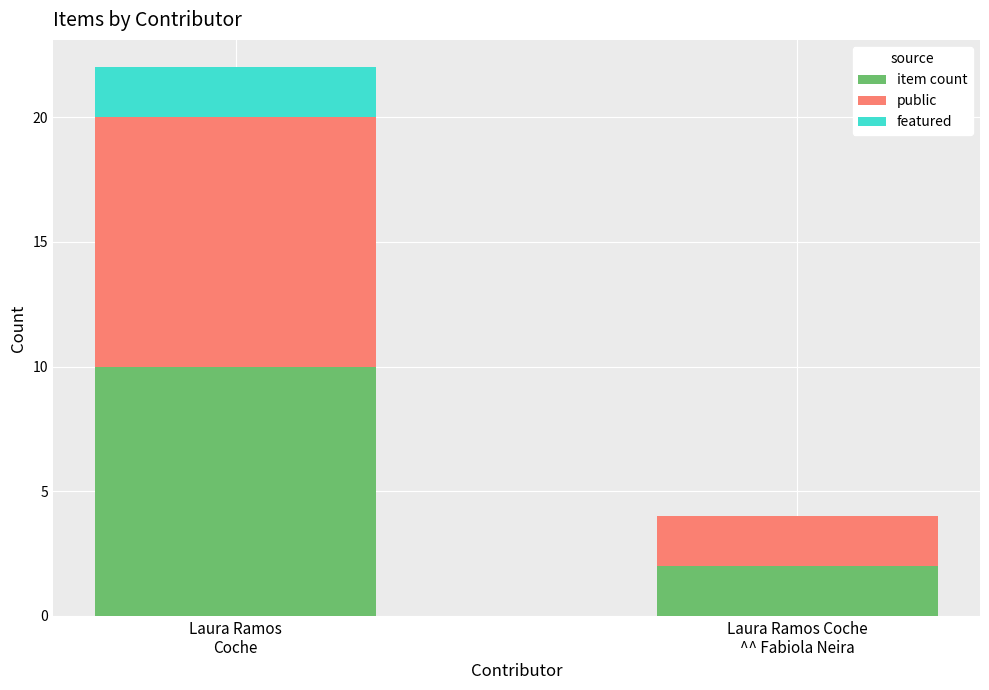

How many data points does each series have?

2